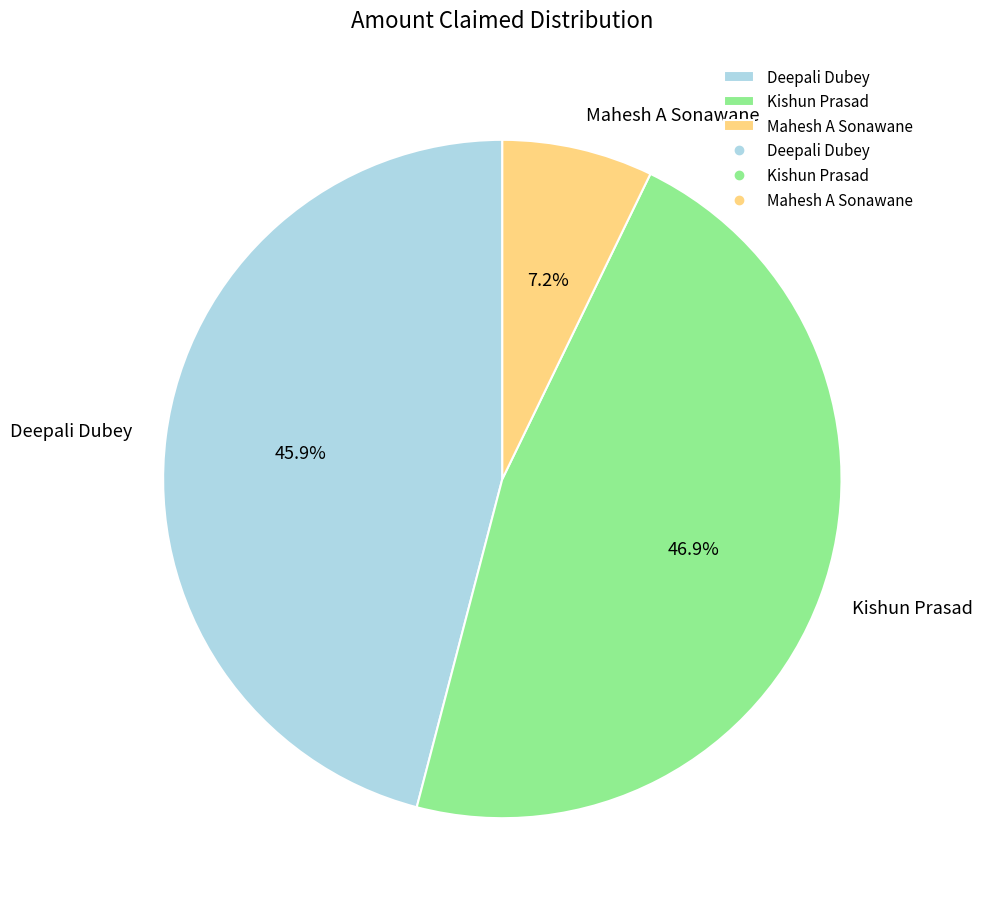

Rank the categories by value from lowest to highest.

Mahesh A Sonawane, Deepali Dubey, Kishun Prasad